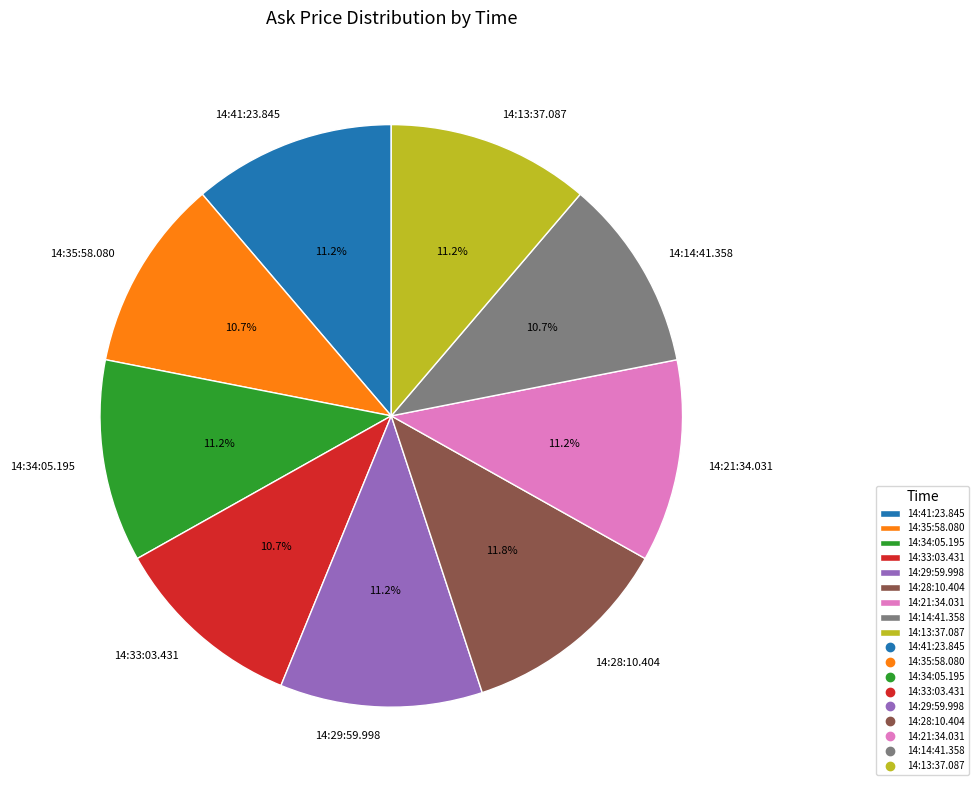

How many slices are in this pie chart?

9